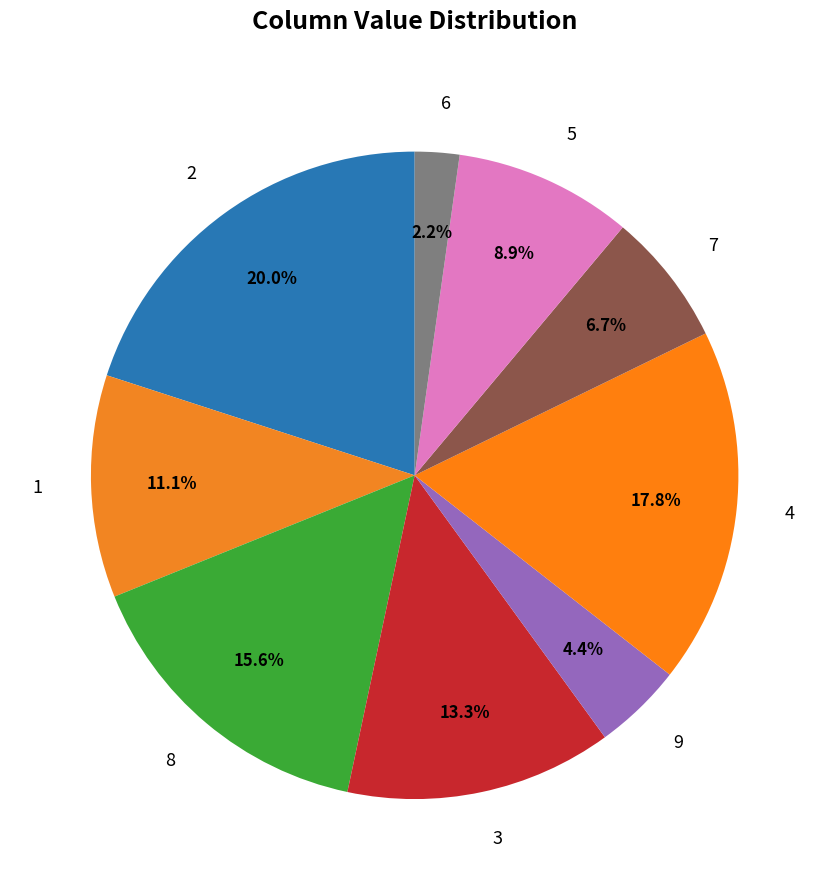

Is there a majority slice in this chart?

No